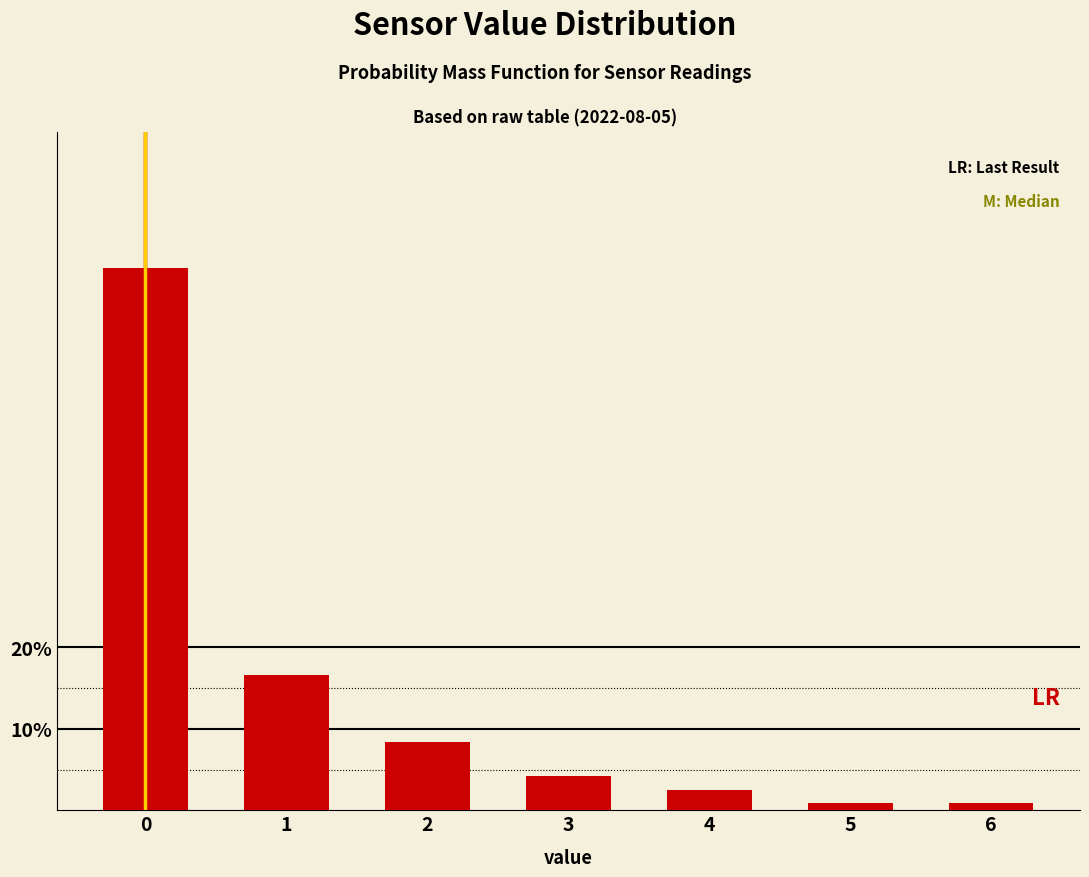

Reading left to right, list all the values displayed in this chart.

0=66.7	1=16.7	2=8.3	3=4.2	4=2.5	5=0.8	6=0.8